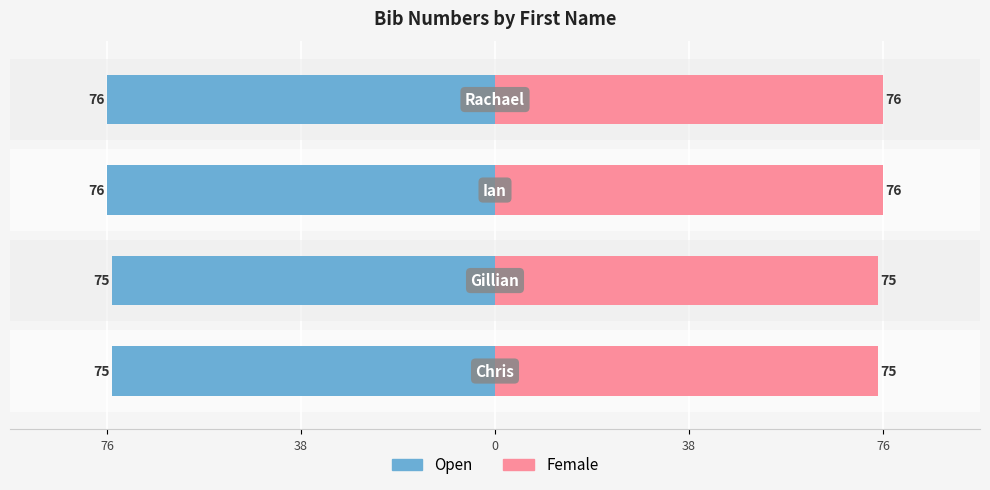

At 0, list the series in order from smallest to largest.

Open, Female